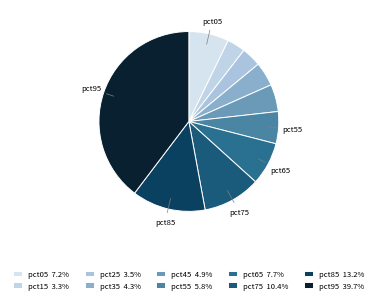

Which category has the smallest portion of the pie?

pct15